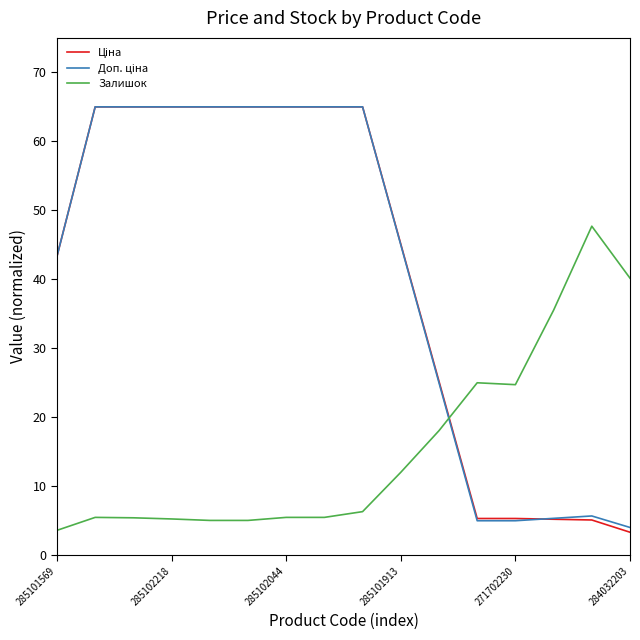

What is the maximum value shown in the chart?

65.0